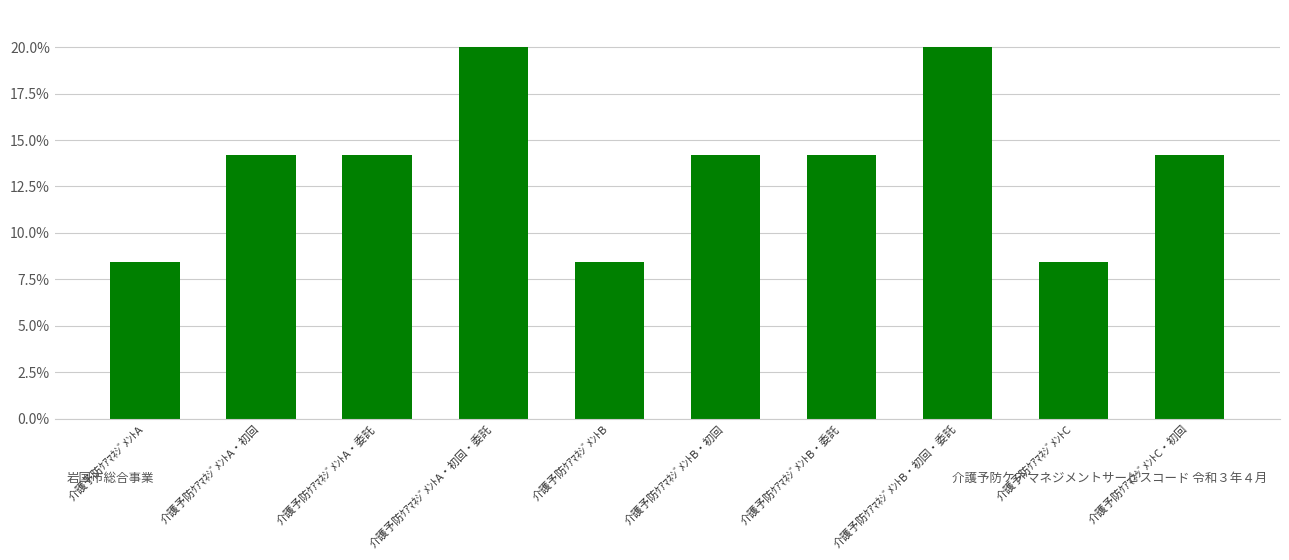

What is the difference between the maximum and minimum values?

11.6